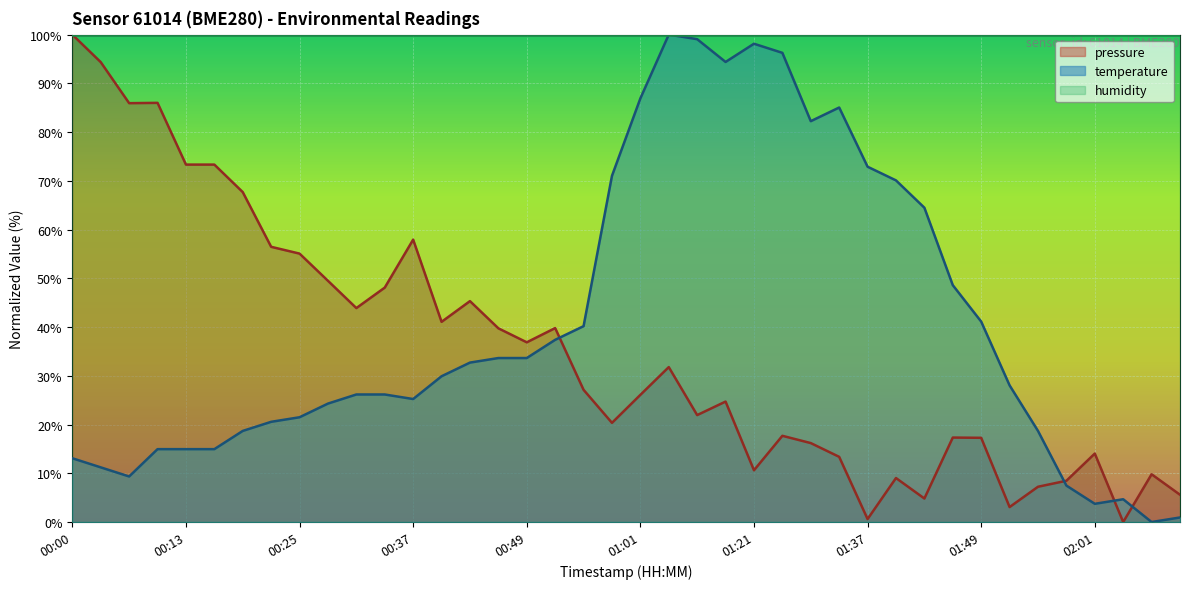

The pressure series shows 0.0 at 02:05. True or false?

True